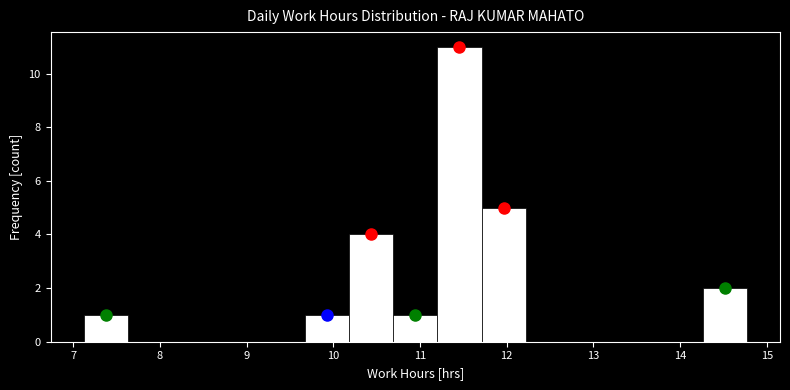

What is the height of the bar covering 10.18 to 10.69 on the x-axis? Neither the bar edges nor the heights are printed on the chart, so give them approximately, as read against the axes.

4